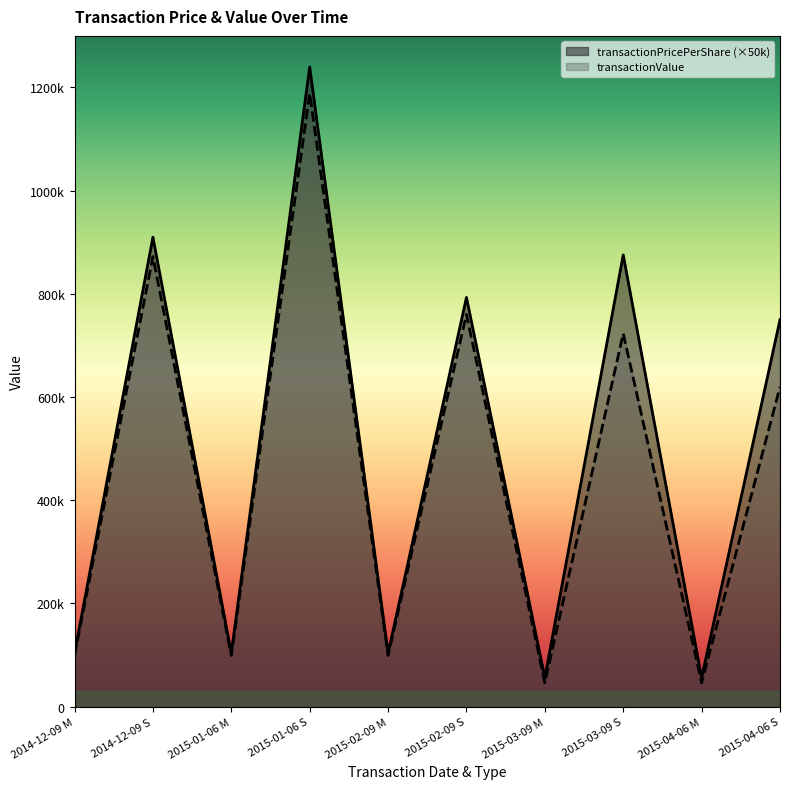

Reading left to right, what are all the values shown in this chart?

transactionPricePerShare: 2014-12-09 M=103576.0	2014-12-09 S=909935.0	2015-01-06 M=103576.0	2015-01-06 S=1239810.0	2015-02-09 M=103576.0	2015-02-09 S=793120.0	2015-03-09 M=56000.0	2015-03-09 S=875500.0	2015-04-06 M=56000.0	2015-04-06 S=750000.0
transactionValue: 2014-12-09 M=99290.0	2014-12-09 S=872283.0	2015-01-06 M=99290.0	2015-01-06 S=1188505.0	2015-02-09 M=99290.0	2015-02-09 S=760303.0	2015-03-09 M=46258.0	2015-03-09 S=723198.0	2015-04-06 M=46258.0	2015-04-06 S=619530.0